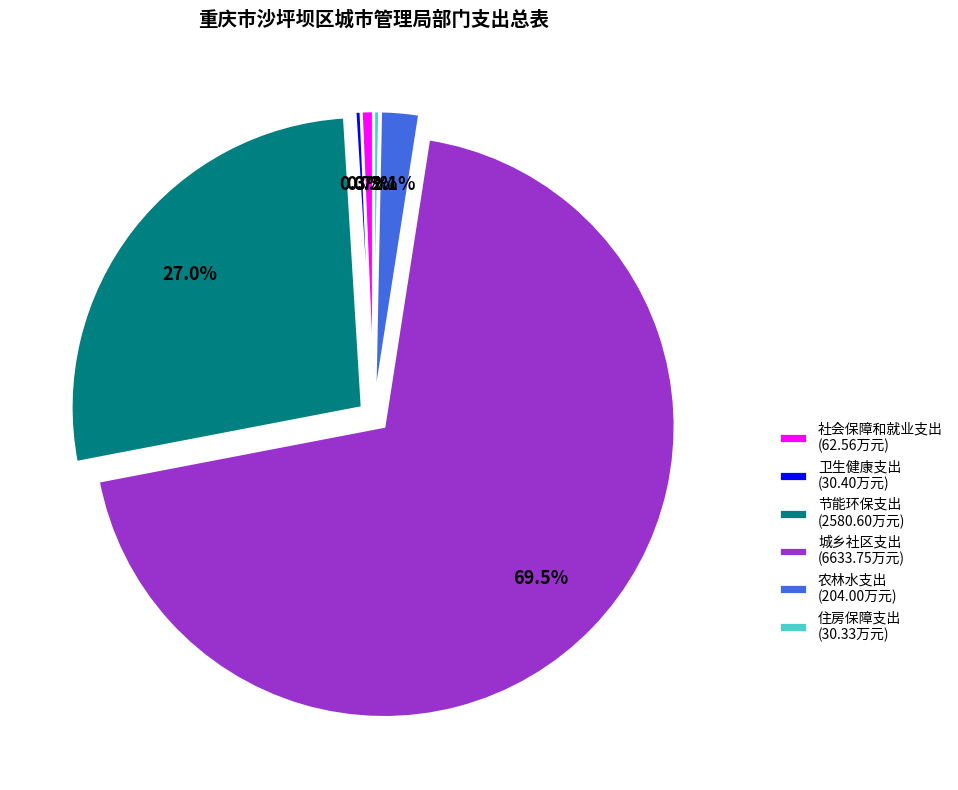

Which category has the biggest portion of the pie?

城乡社区支出